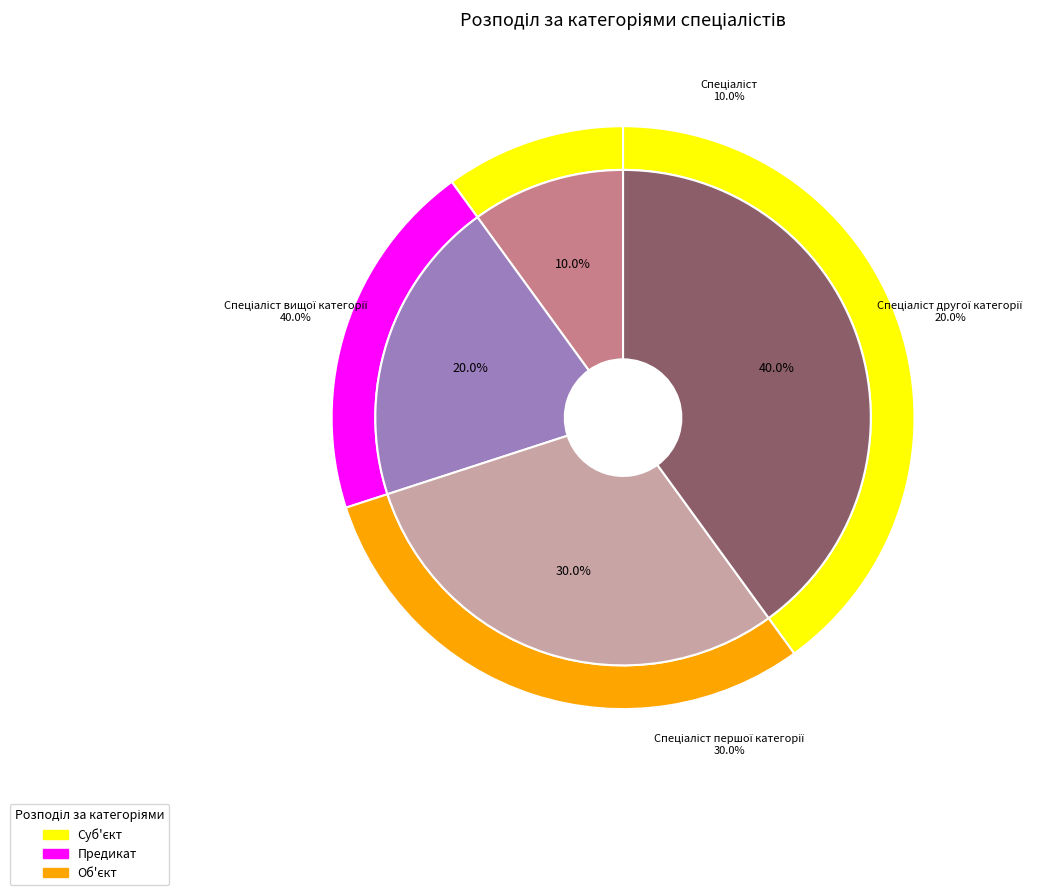

How many segments does this pie chart have?

4